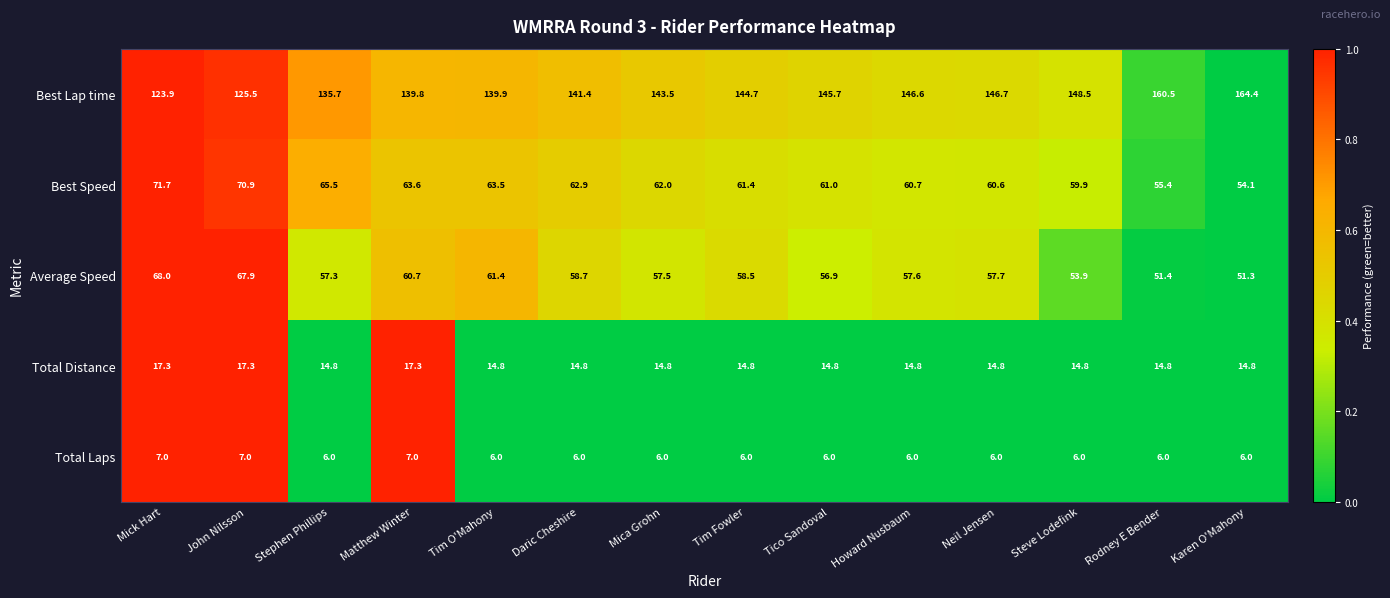

The value of Total Laps at Tim Fowler is 6.0. True or false?

True